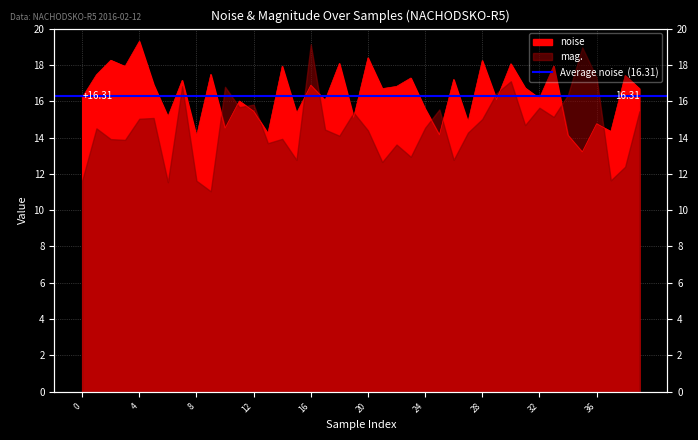

The chart shows a value of 29.7 at 16. True or false?

False